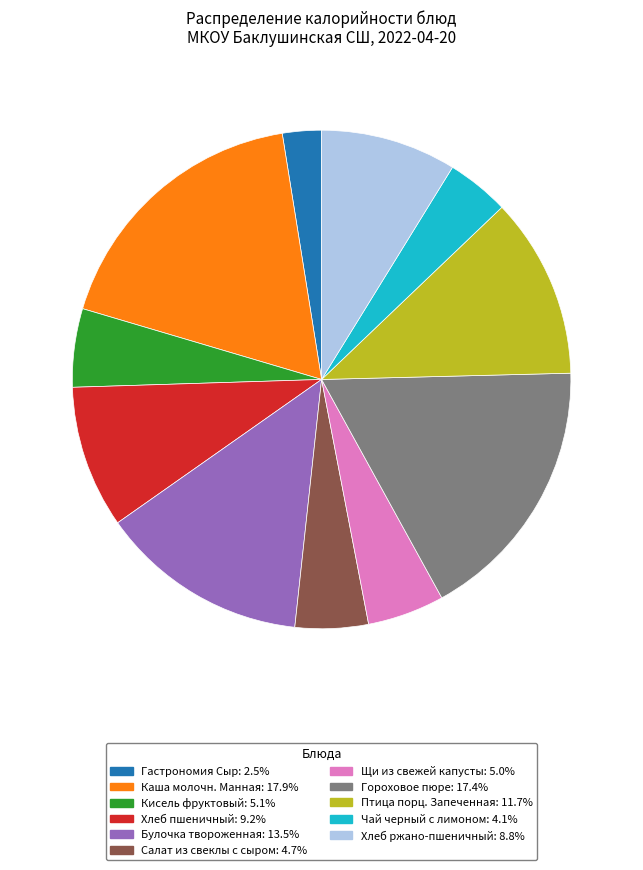

Is it true that Булочка твороженная is 1% of the pie?

False